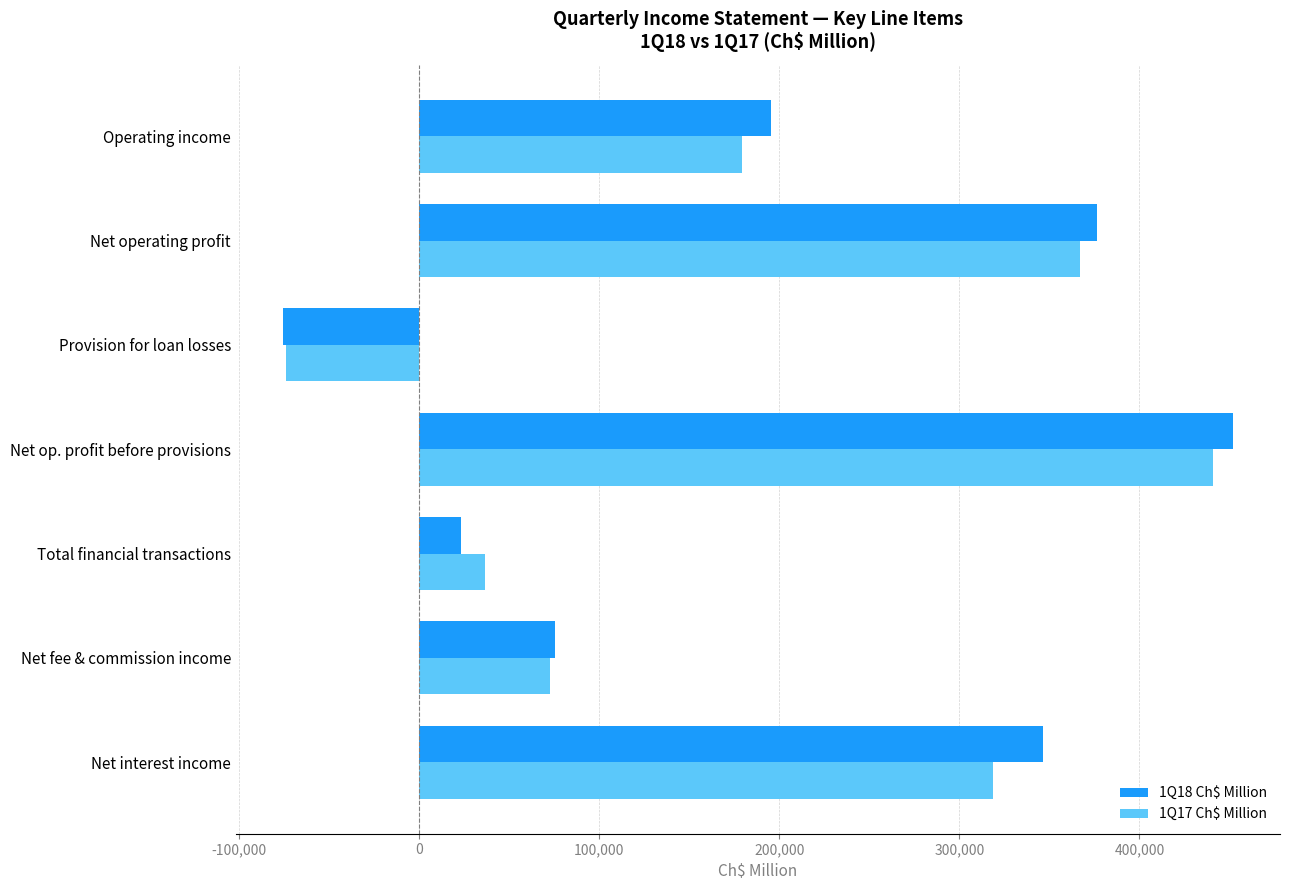

Is it true that 1Q17 Ch$ Million equals 241045 at Operating income?

False